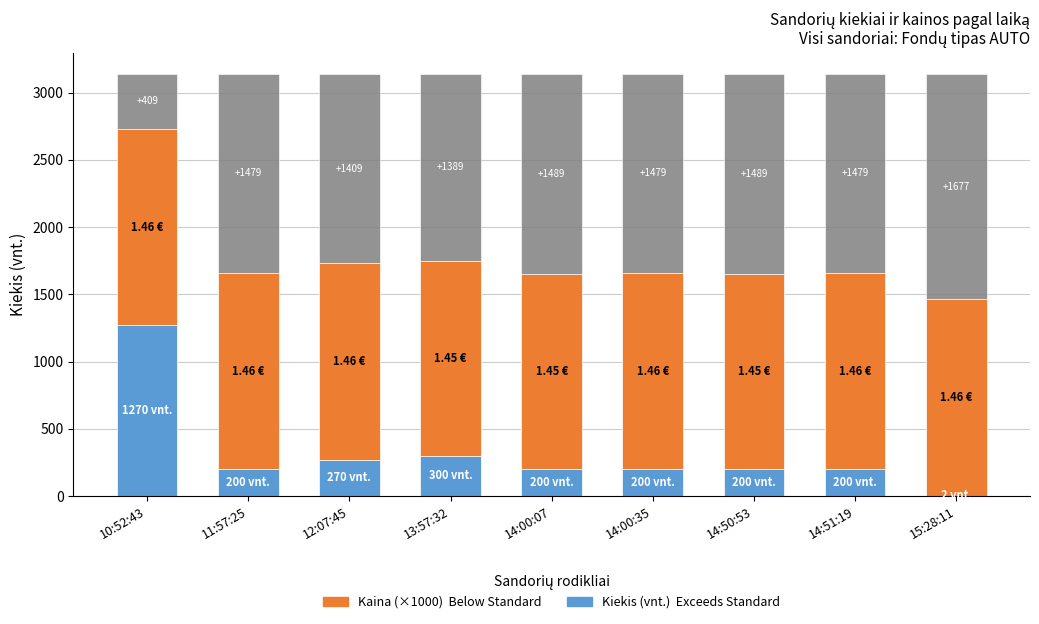

What is the total value across all series at 12:07:45?

3139.5